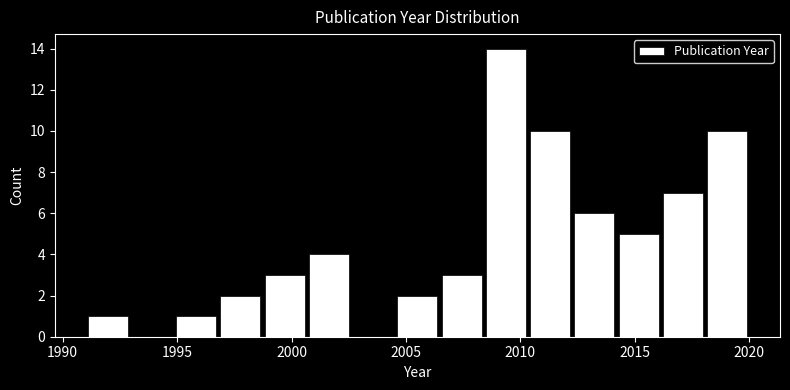

Around what value on the x-axis is the tallest bar? Give the approximate position of its centre, as read against the axis.

2009.5